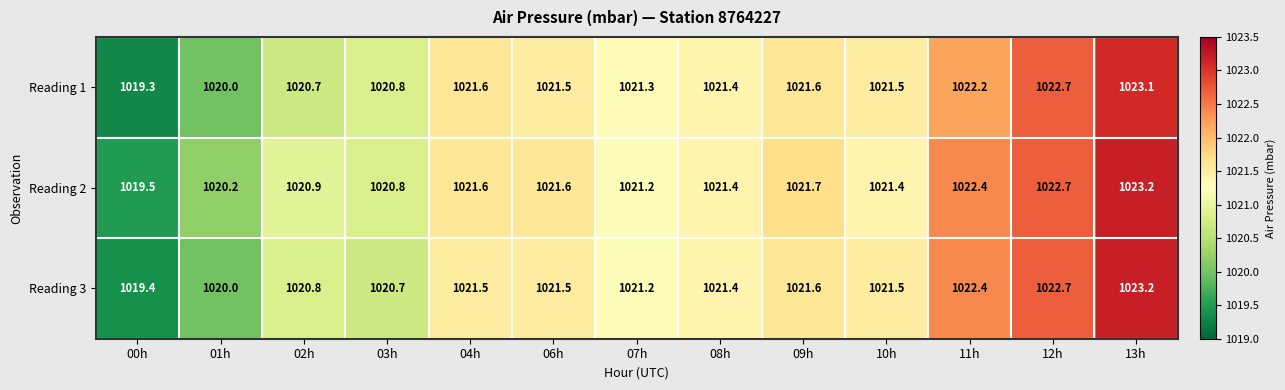

Where is Reading 2 nearest to the value 1021?

02h